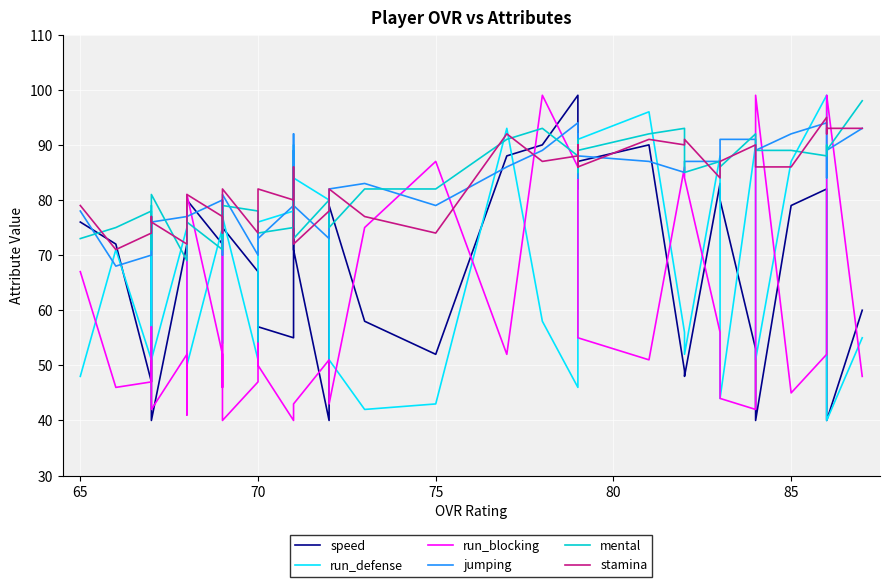

After their last crossing, which series has the higher values: mental or run_defense?

mental